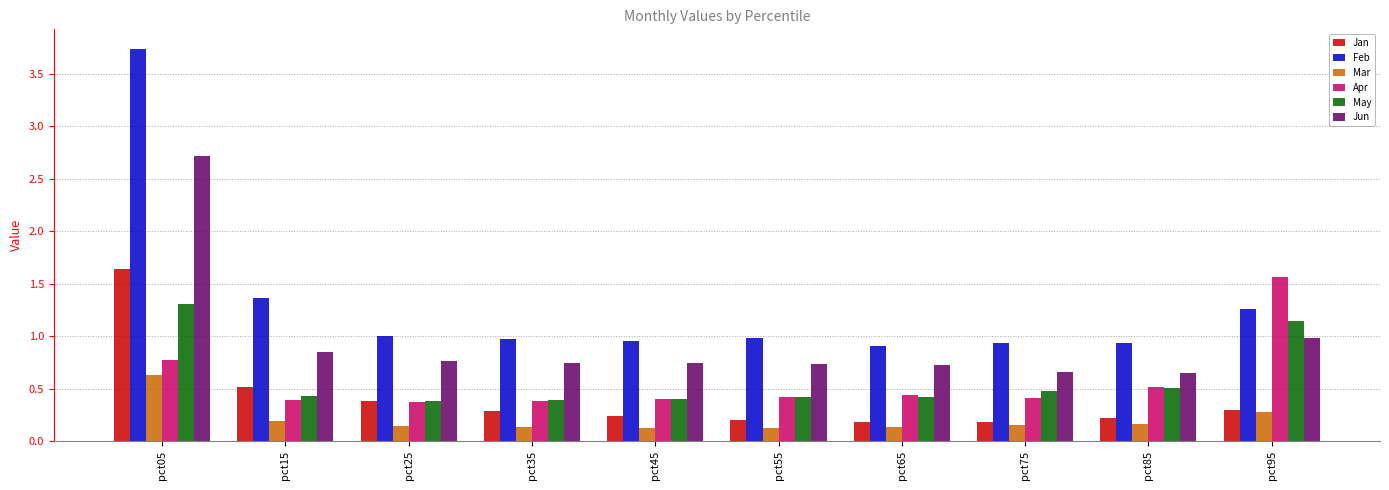

Which category has the highest value in the Jun series?

pct05